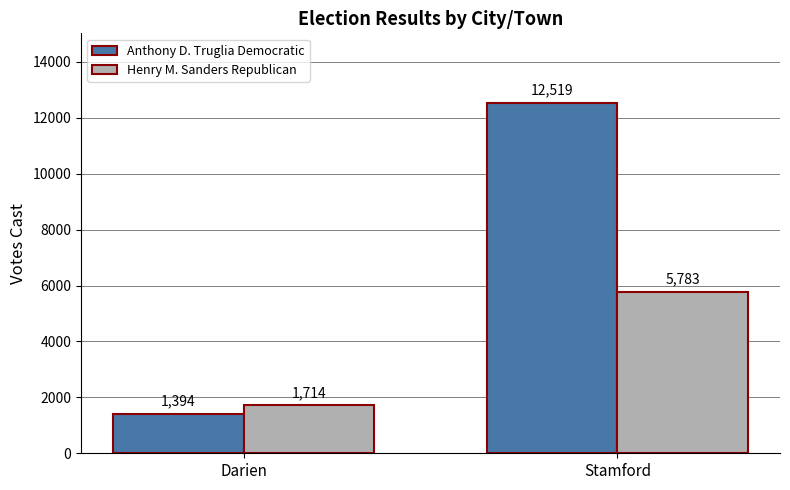

Between Darien and Stamford, which series saw the biggest shift?

Anthony D. Truglia Democratic